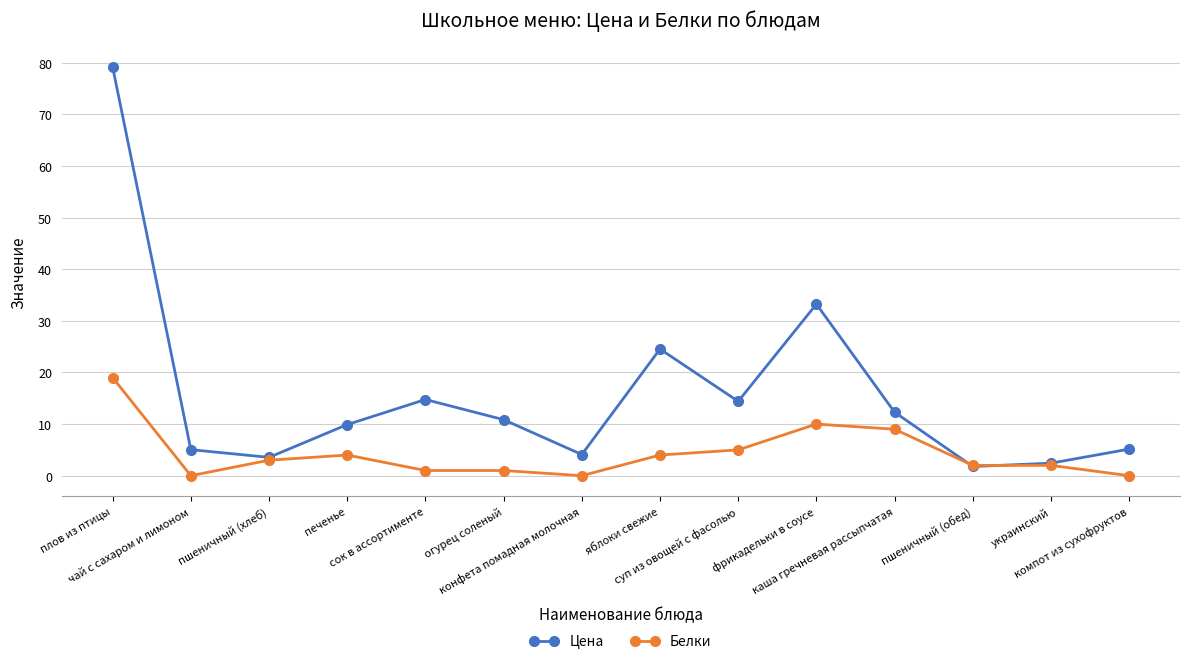

What is the greatest value displayed?

79.2